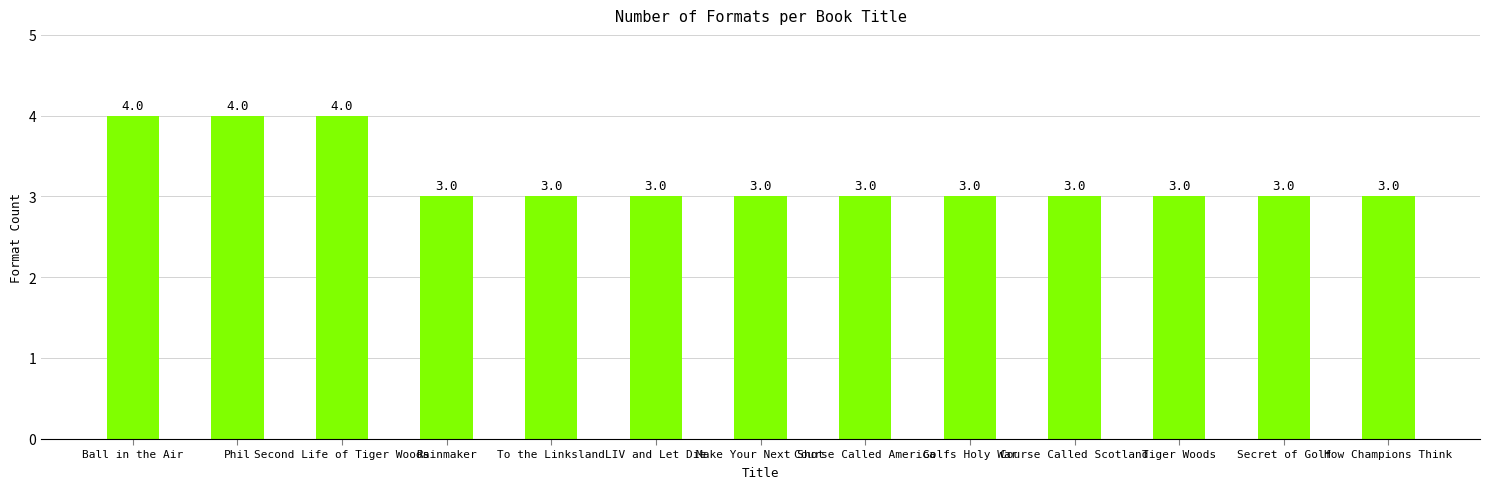

How many values are between 3 and 4?

13